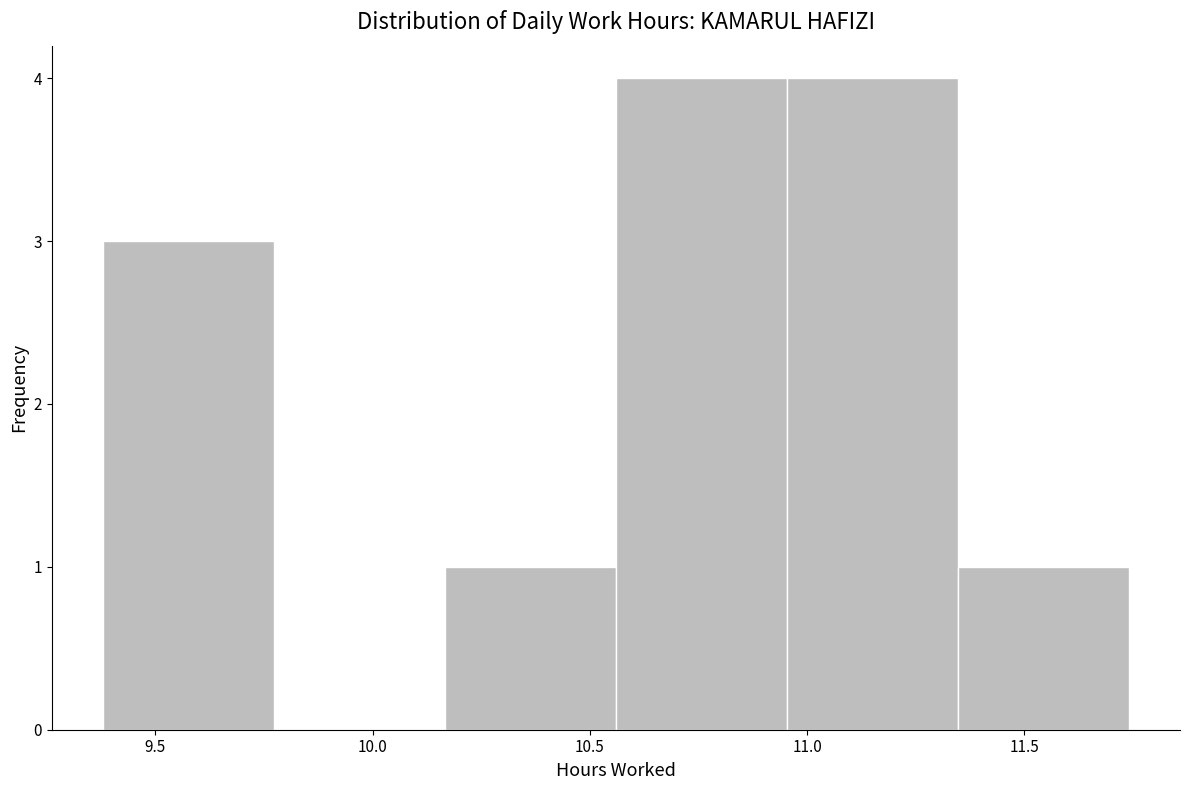

How tall is the bar that spans 10.95 to 11.35 on the x-axis? Neither the bar edges nor the heights are printed on the chart, so give them approximately, as read against the axes.

4